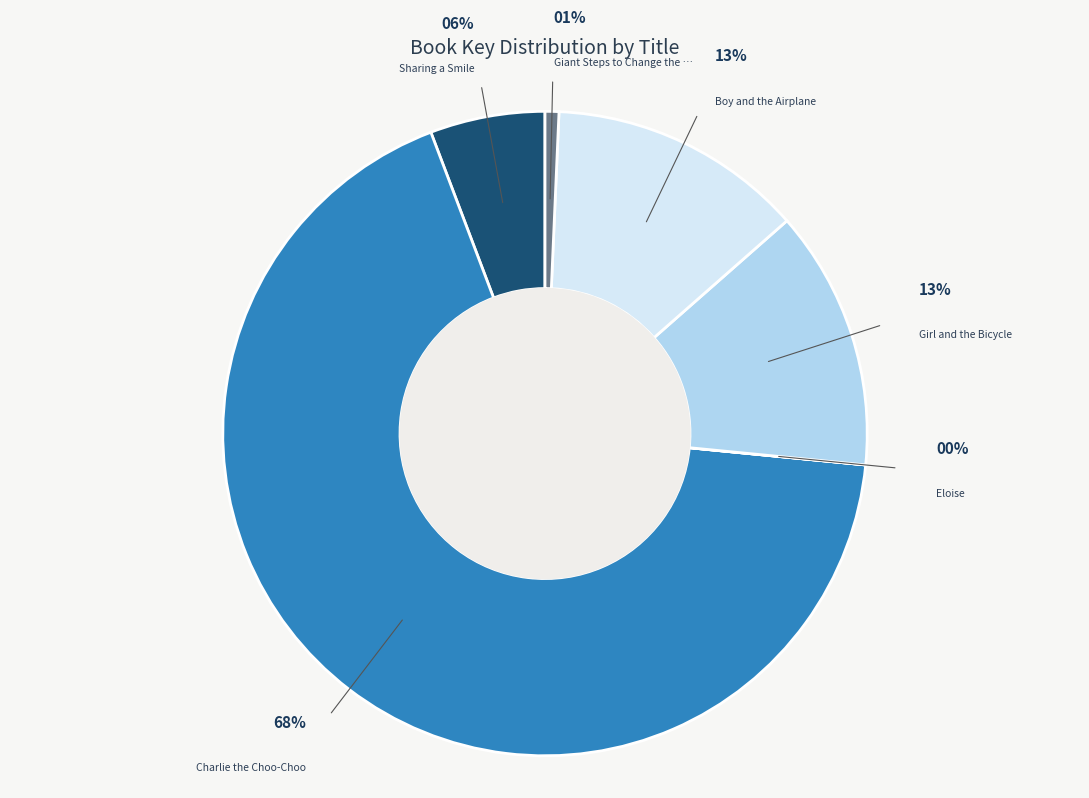

Does Charlie the Choo-Choo account for over 50% of the chart?

Yes